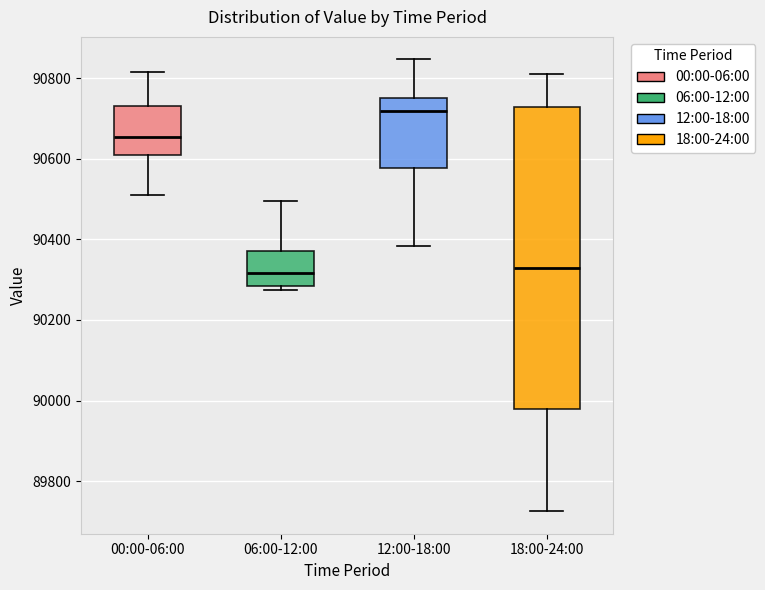

Where does the upper whisker of the box for 00:00-06:00 end on the y-axis? The values are not printed on the chart, so give them approximately, as read against the axis.

90820